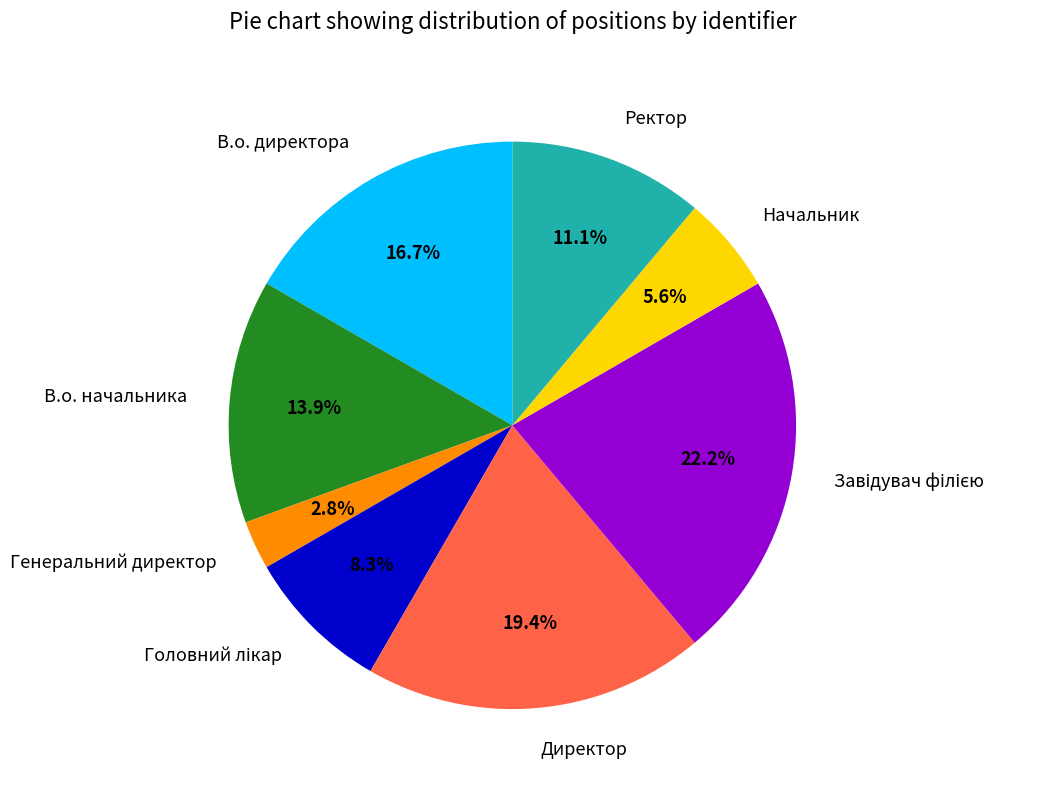

Is there a majority slice in this chart?

No